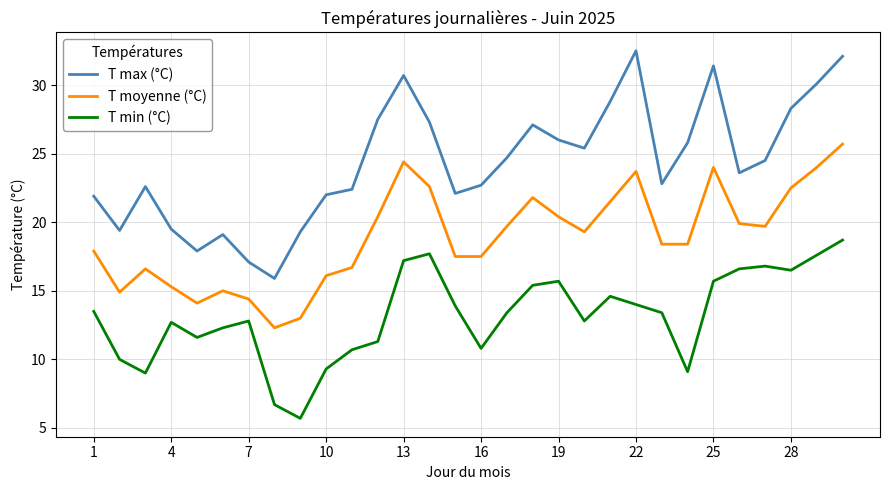

What is the minimum value shown in the chart?

5.7